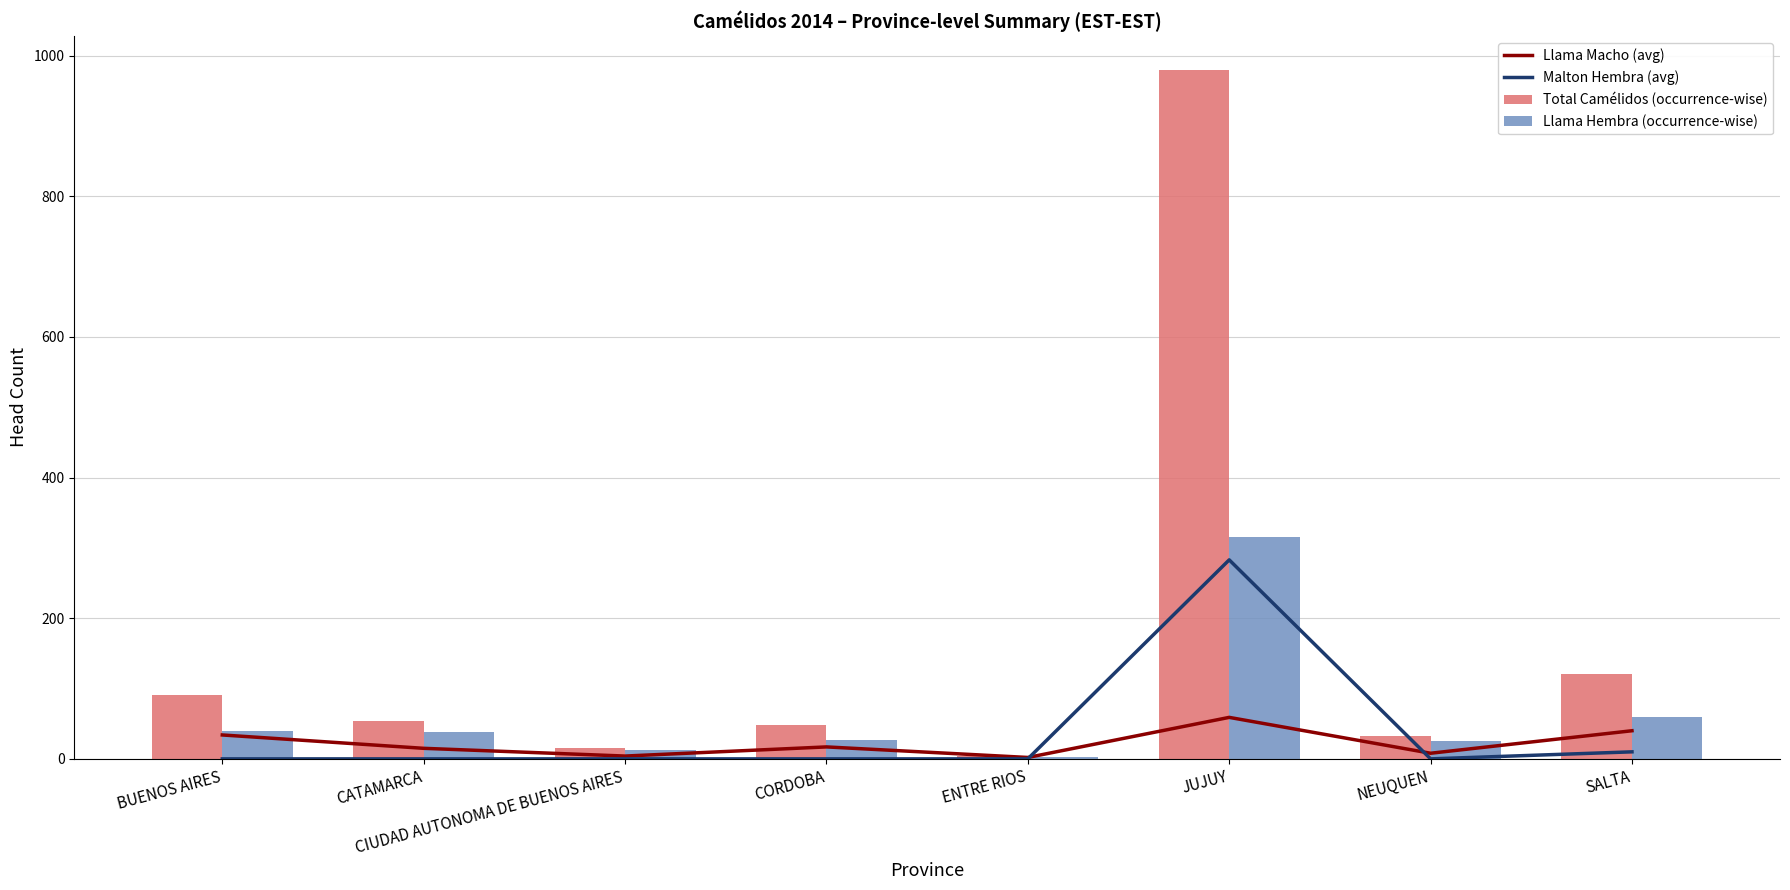

Reading left to right, list all the values displayed in this chart.

Llama Macho (avg): 34	15	4	17	2	59	8	40
Malton Hembra (avg): 0	0	0	0	0	283	0	10
Total Camélidos (occurrence-wise): 91	54	16	48	4	979	33	120
Llama Hembra (occurrence-wise): 39	38	12	27	3	316	25	60